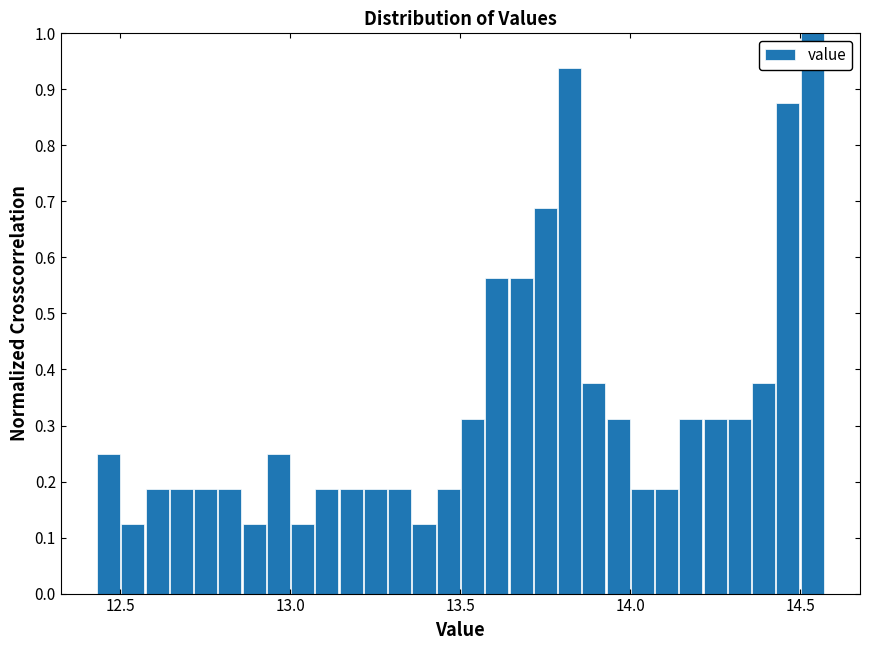

Read against the x-axis, roughly where is the centre of the tallest bar?

14.55